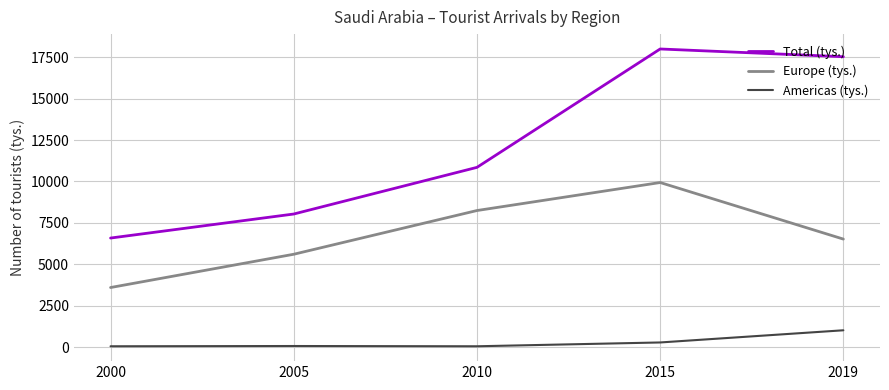

Which series changed the most between 2015 and 2019?

Europe (tys.)